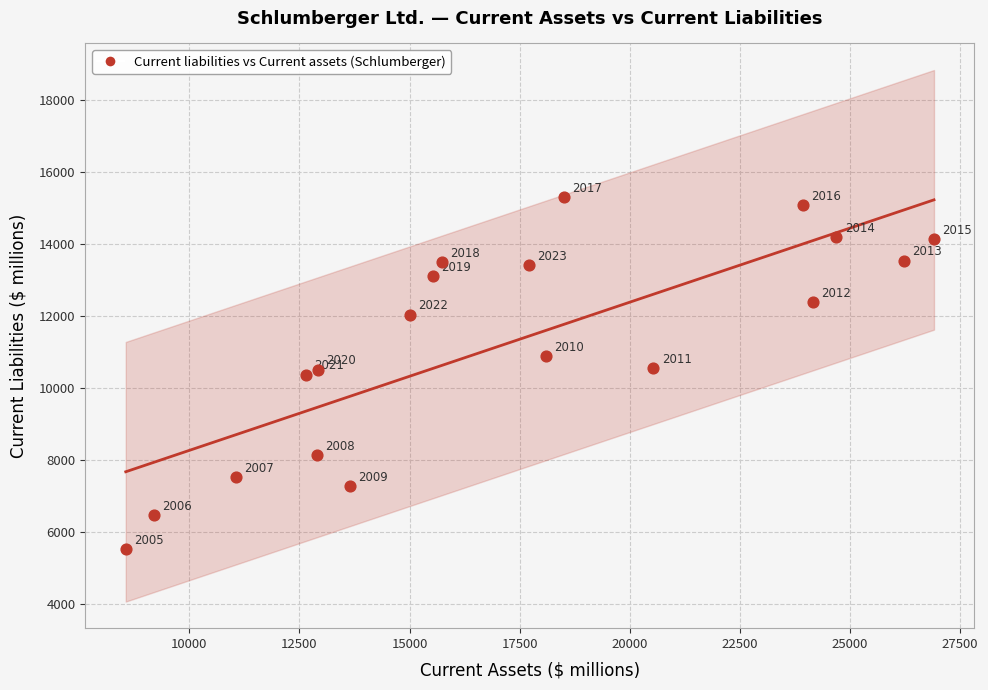

What Y value in the scatter plot is closest to 10398?

10359